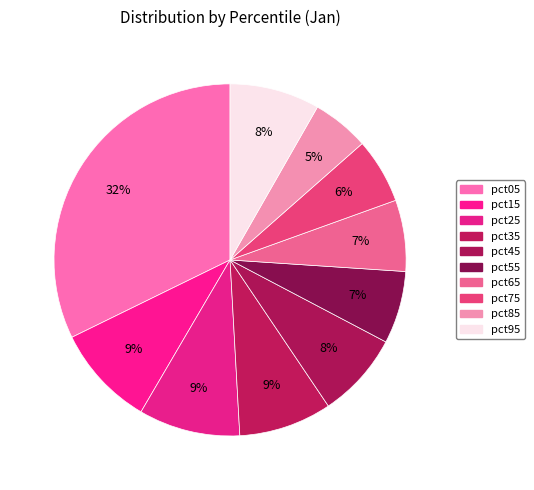

Count the number of slices in the pie.

10